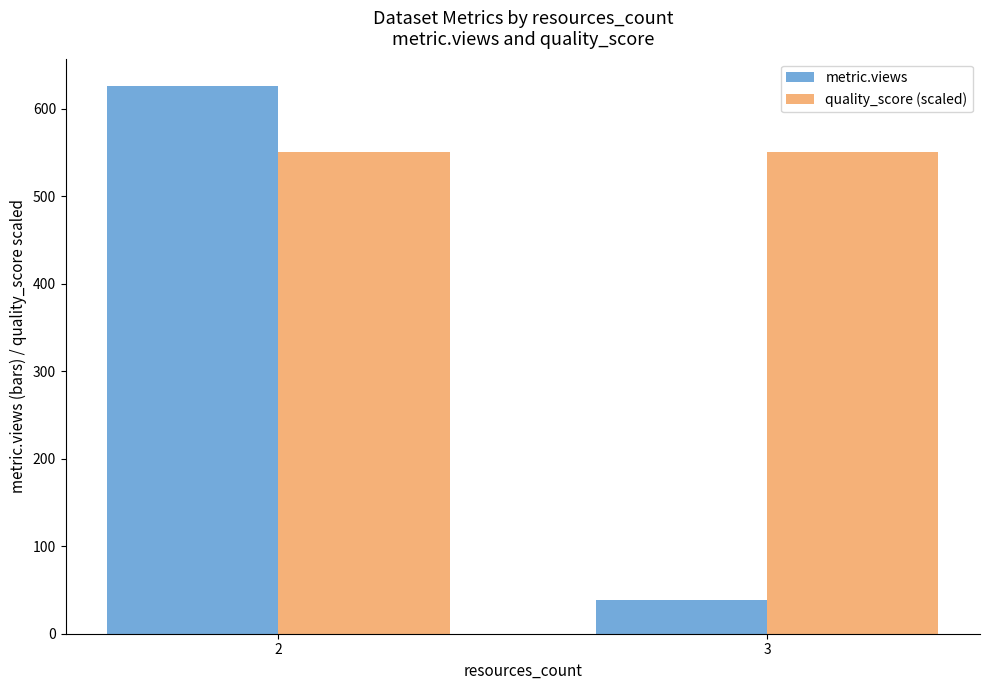

At 3, list the series in order from smallest to largest.

metric.views, quality_score (scaled)